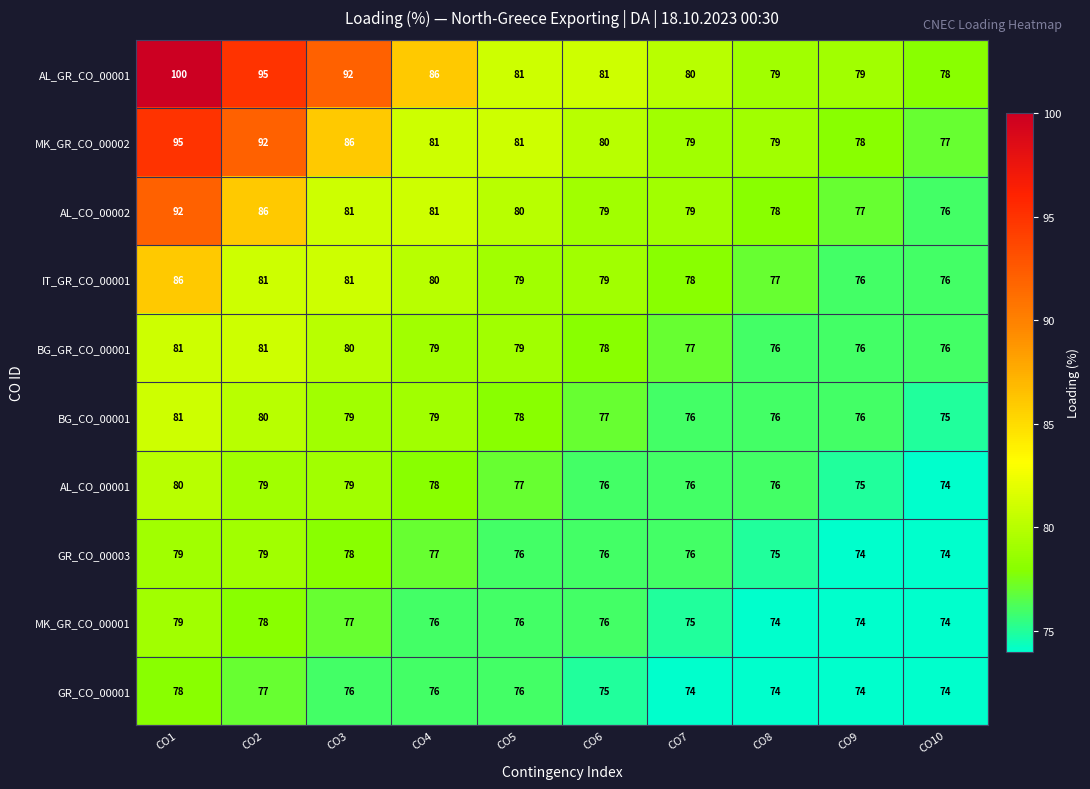

What is the spread (max minus min) of values at CO8?

5